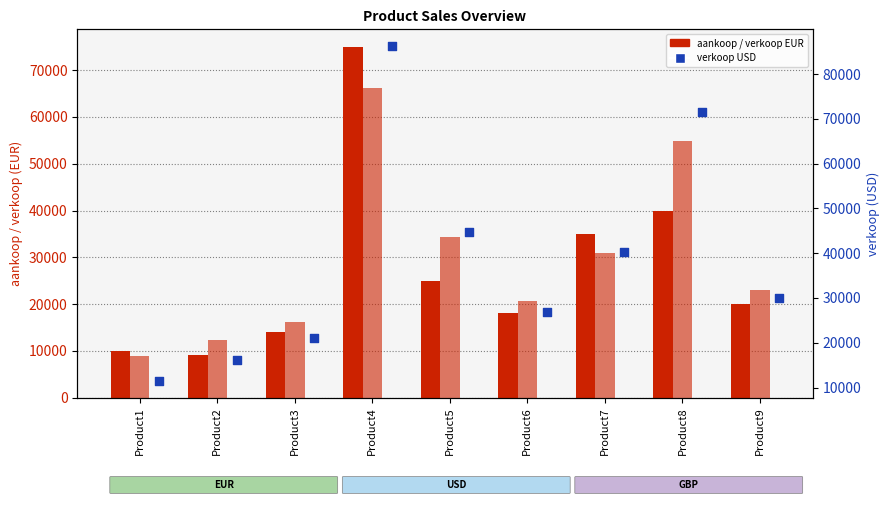

Which series has the widest spread of Y values?

verkoop_USD